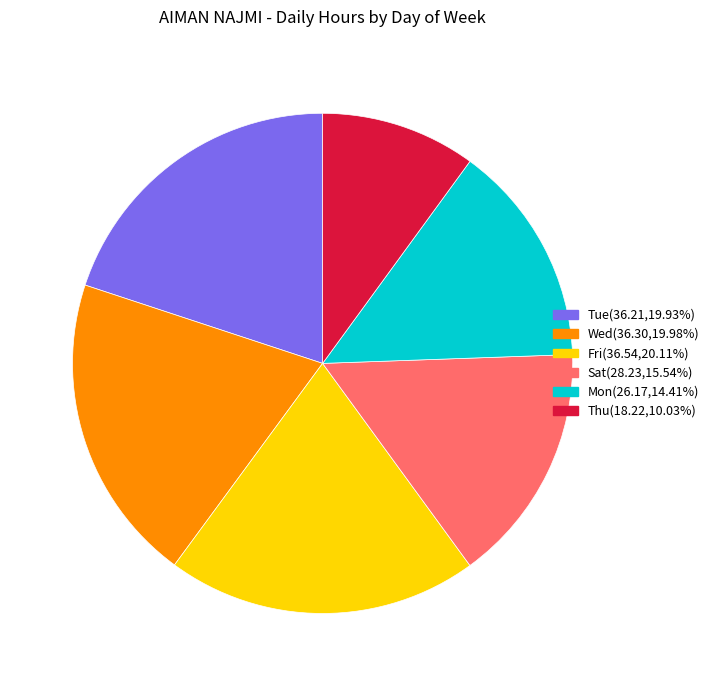

Is Thu(18.22,10.03%) the majority of the pie?

No